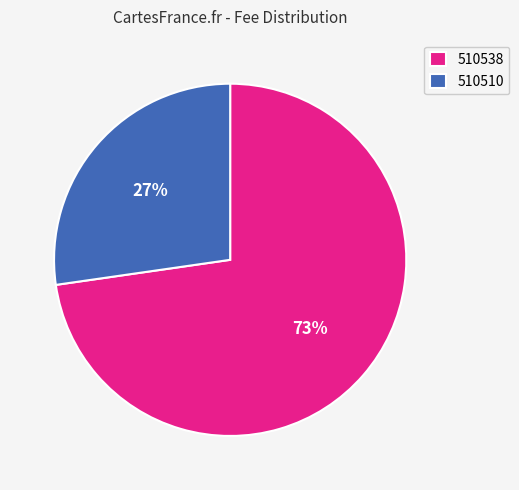

To the nearest percent, what portion does 510510 represent?

27%